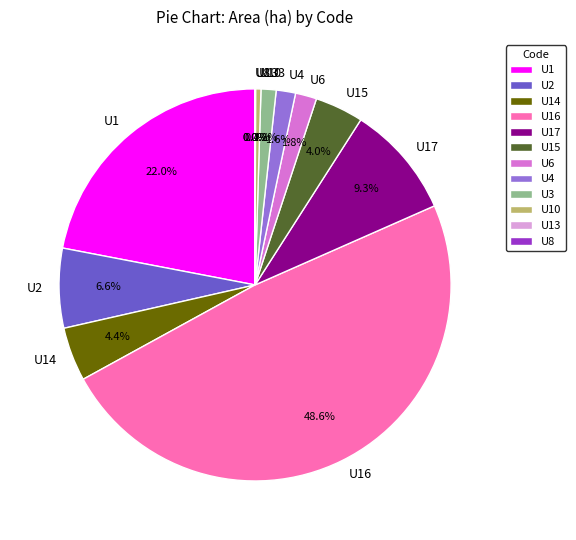

Does U3 account for over 50% of the chart?

No